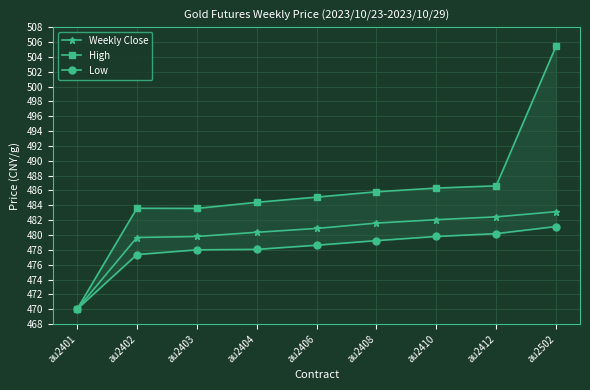

List the series in order of their overall mean, lowest first.

Low, Weekly Close, High